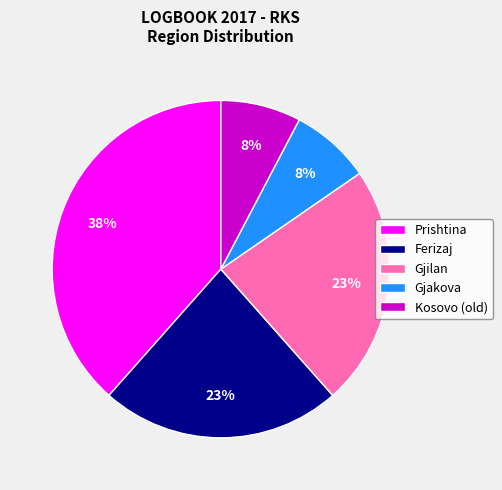

How many segments does this pie chart have?

5